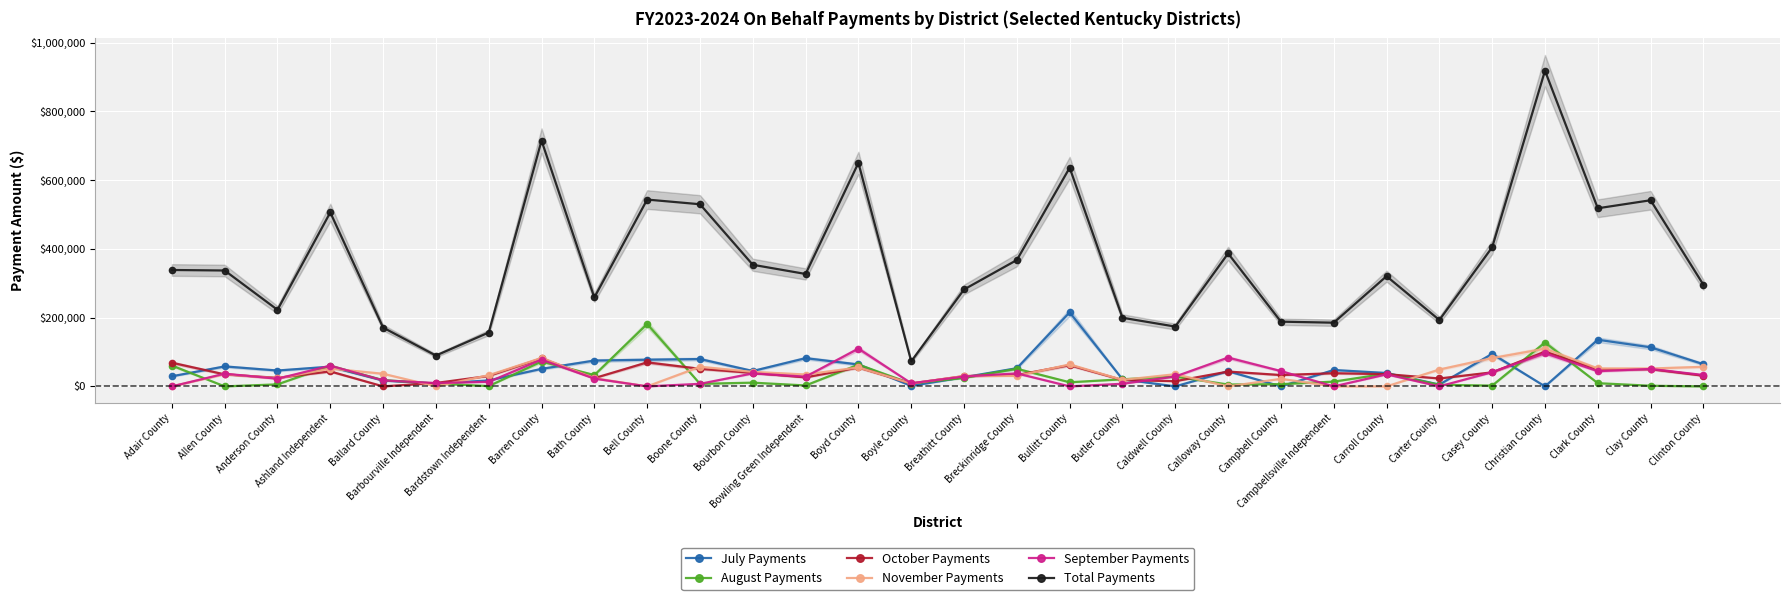

Between Campbellsville Independent and Bath County, which is larger?

Bath County